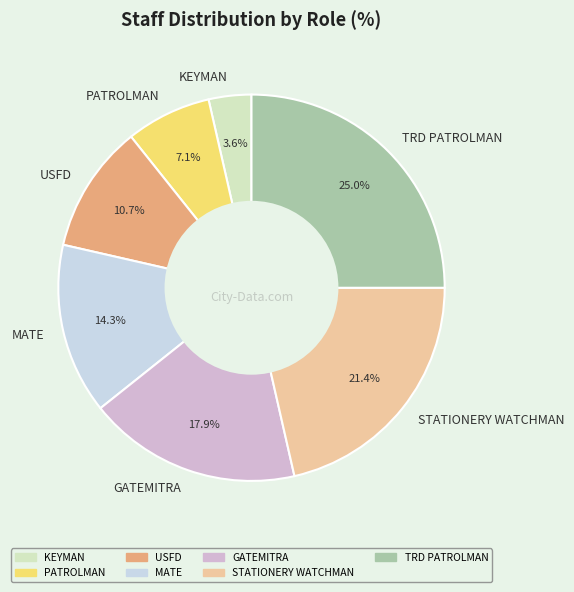

How many segments does this pie chart have?

7